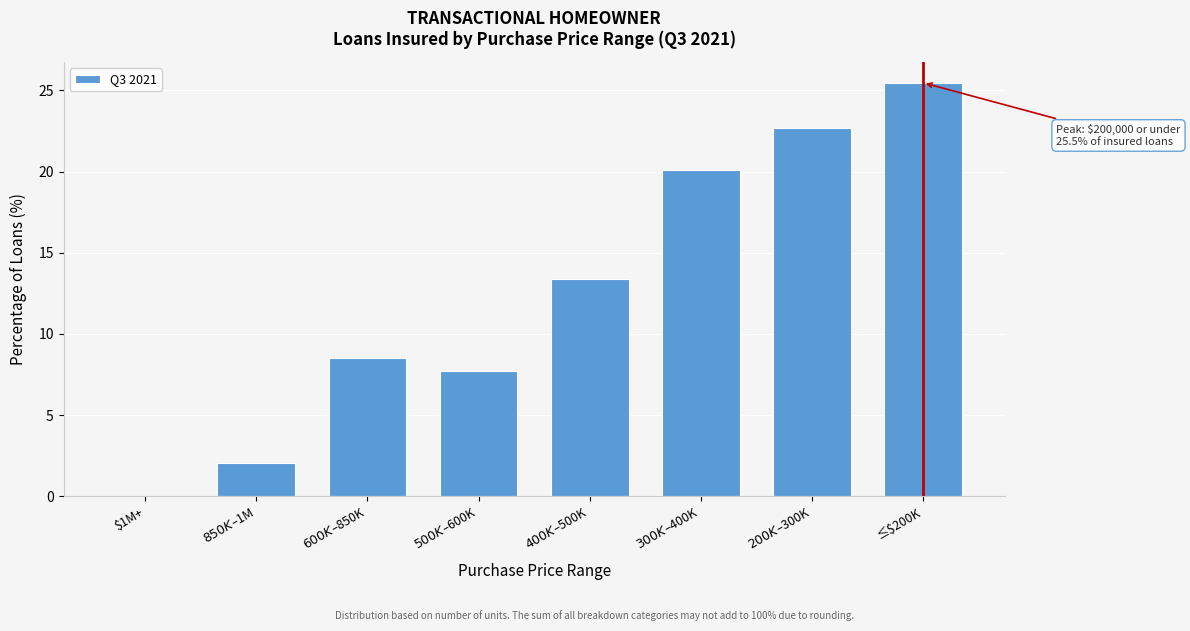

What is the greatest value displayed?

25.5